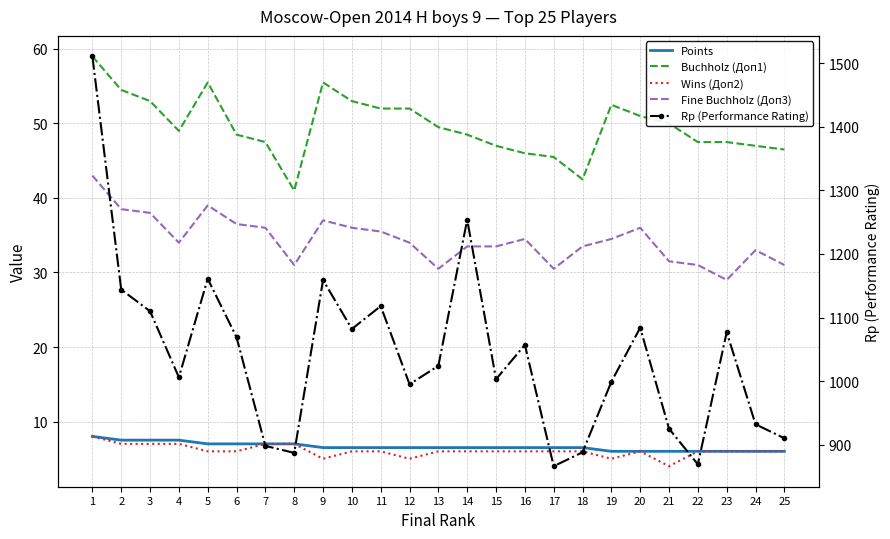

How many series are shown in this chart?

5